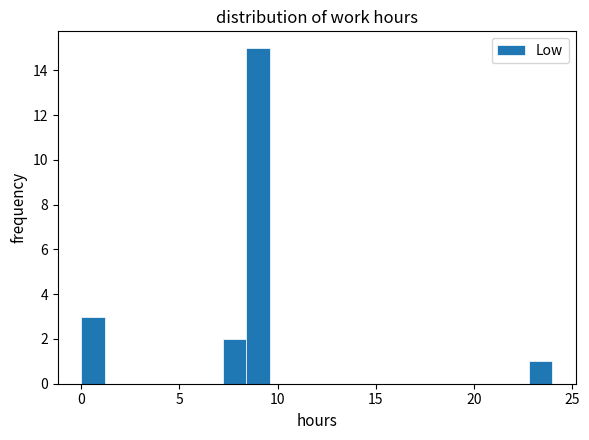

Read against the x-axis, roughly where is the centre of the tallest bar?

9.0